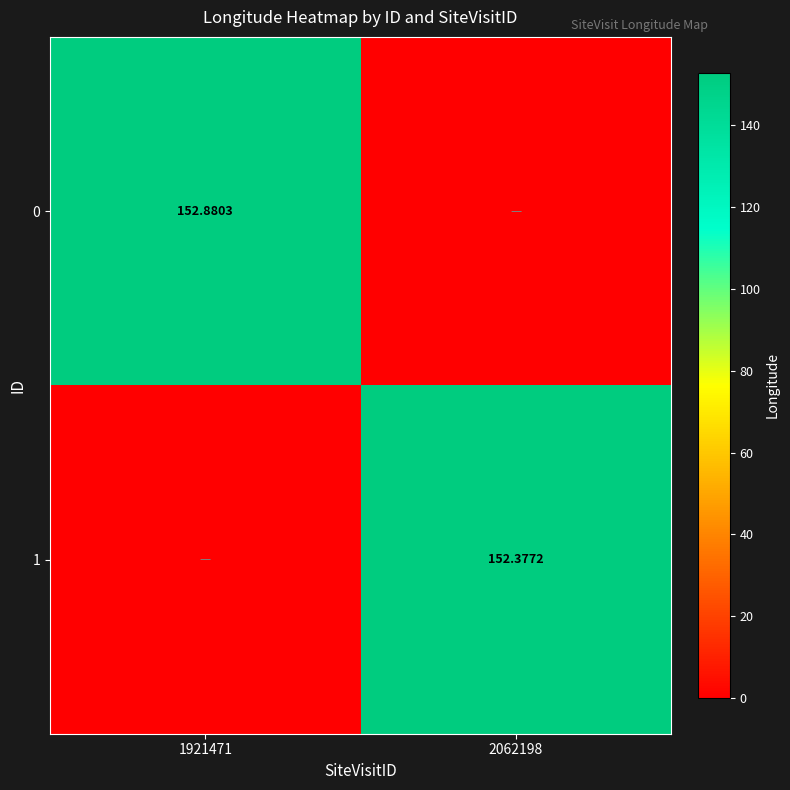

True or false: 1 has a value of 0.0 at 1921471.

True